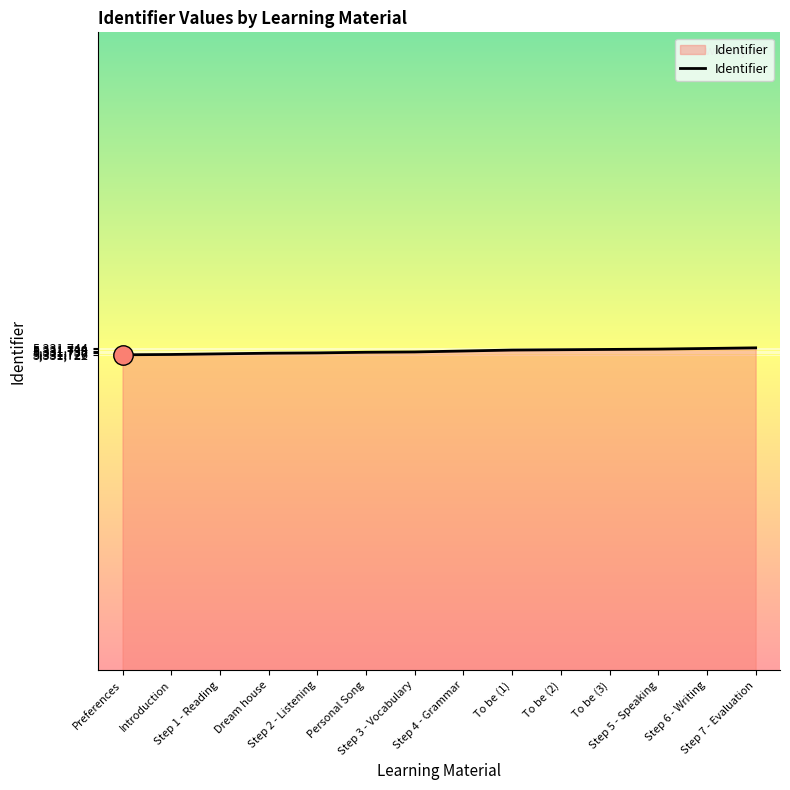

What is the ratio of the value at Step 6 - Writing to the value at To be (3)?

1.0